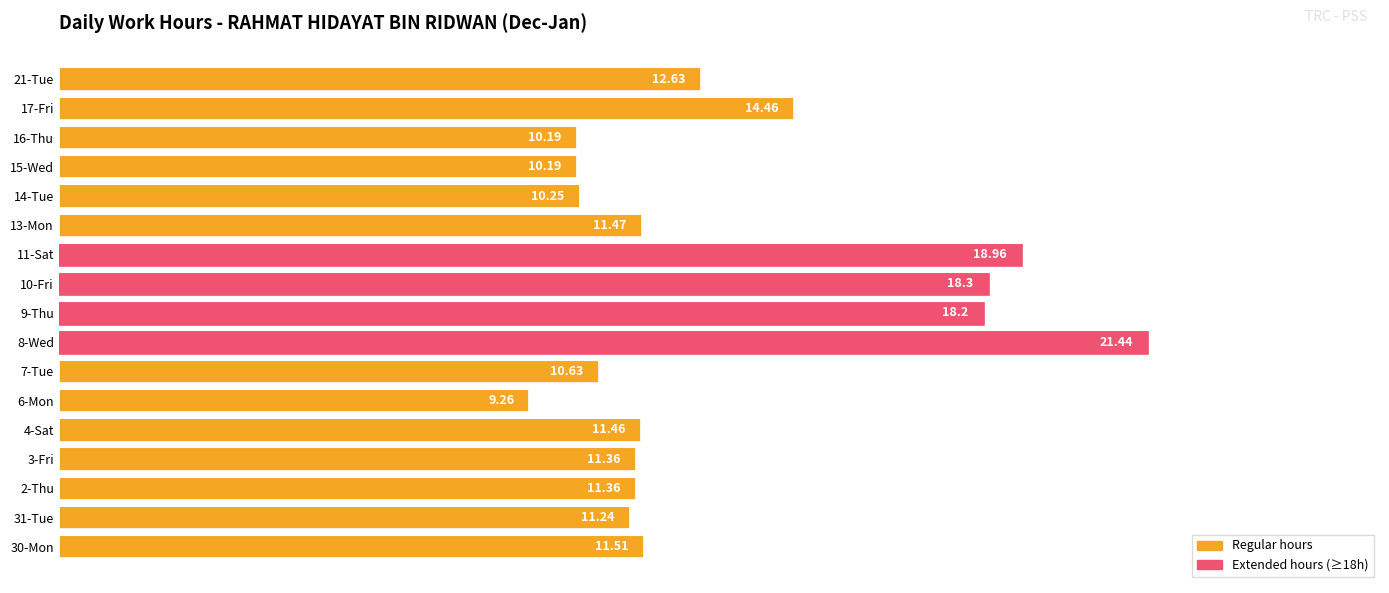

What is the change in value from 13-Mon to 15-Wed?

-1.3